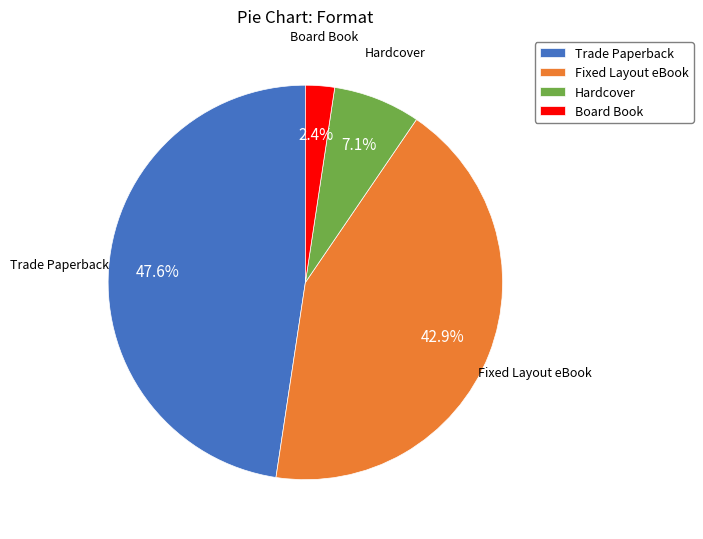

How many slices are in this pie chart?

4